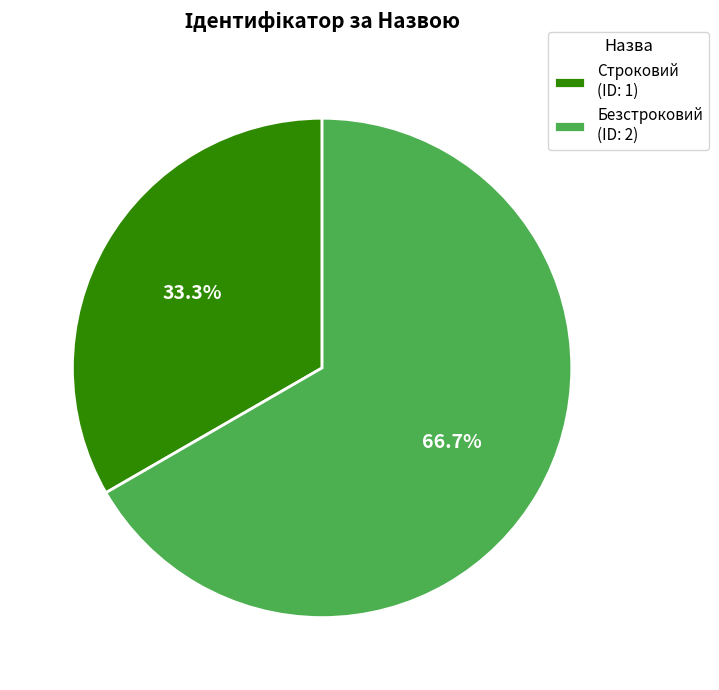

Which category accounts for the majority?

Безстроковий